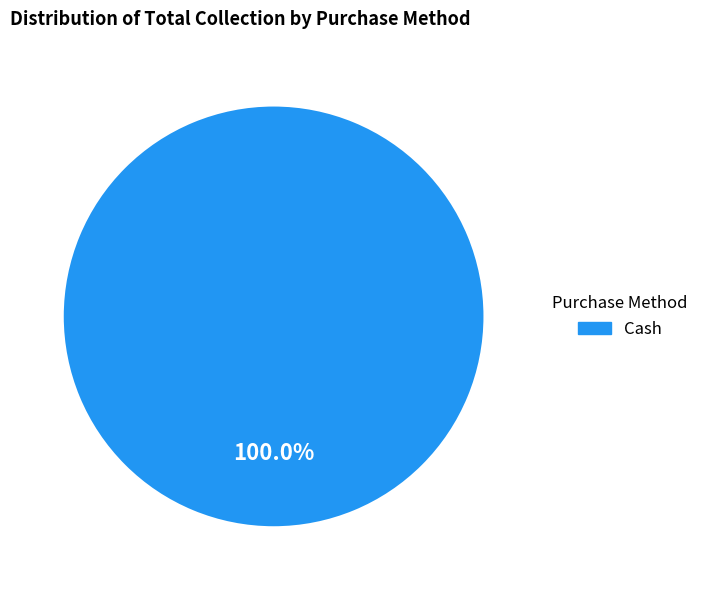

Is there any slice that represents more than half of the pie?

Yes